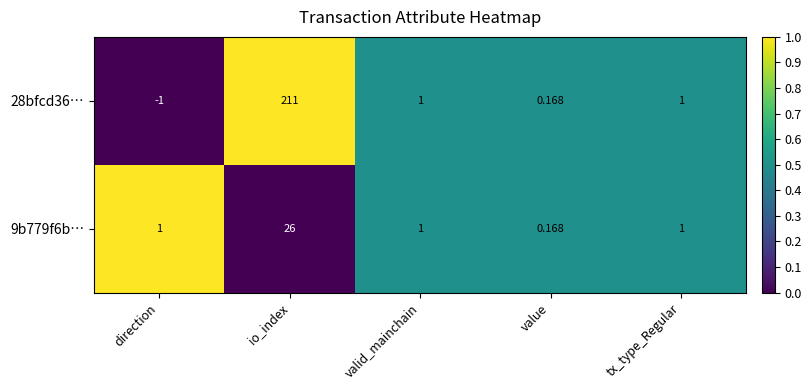

Between direction and value, which series saw the biggest shift?

28bfcd36…